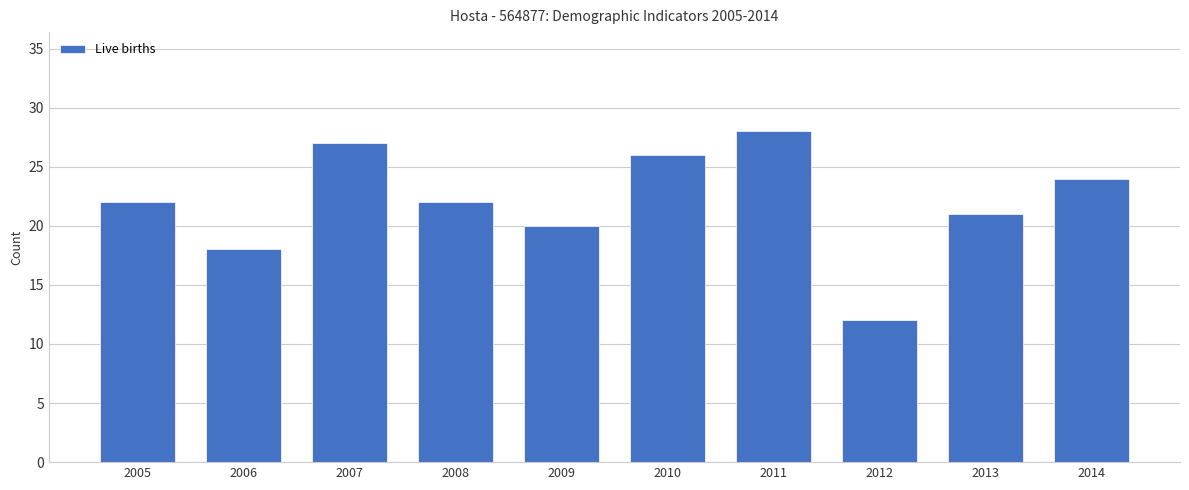

Reading right to left, transcribe all the data shown in this chart.

24	21	12	28	26	20	22	27	18	22